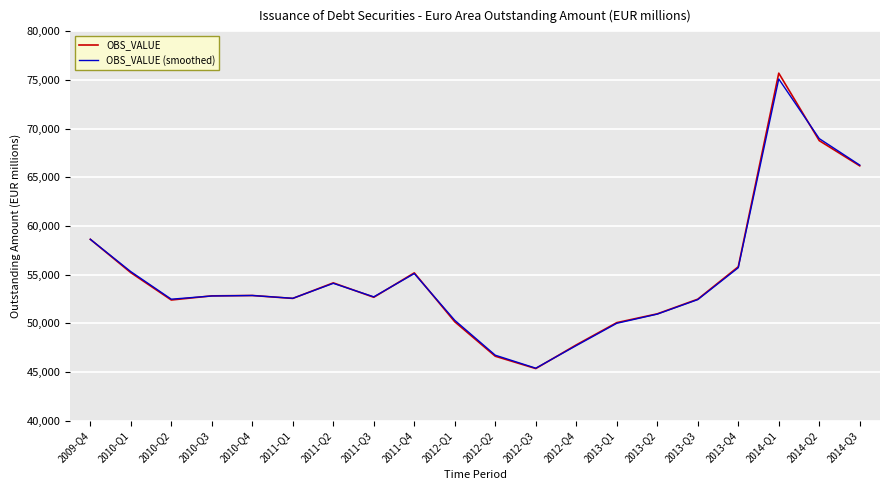

How many interior local valleys does the OBS_VALUE series have?

4